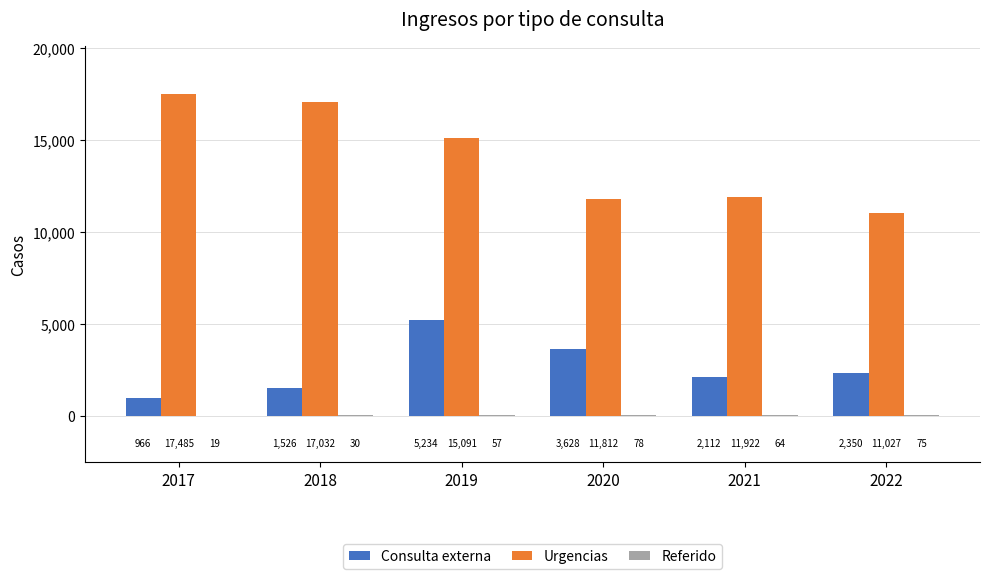

True or false: Consulta externa has a value of 1610 at 2019.

False